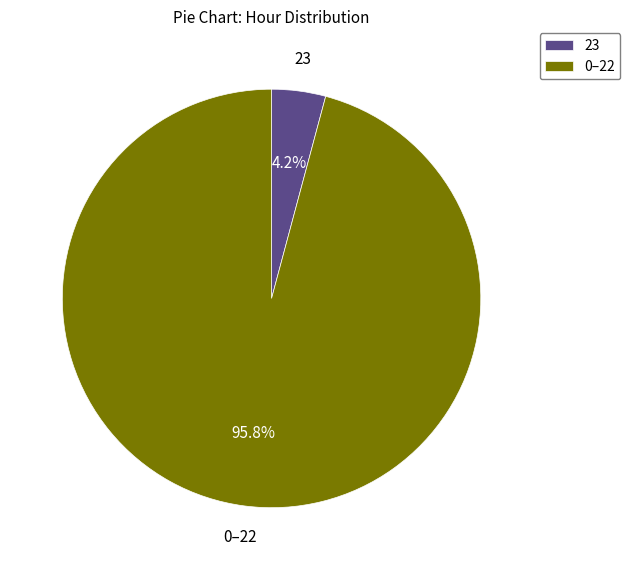

Is the sum of 0–22 and 23 greater than half?

Yes